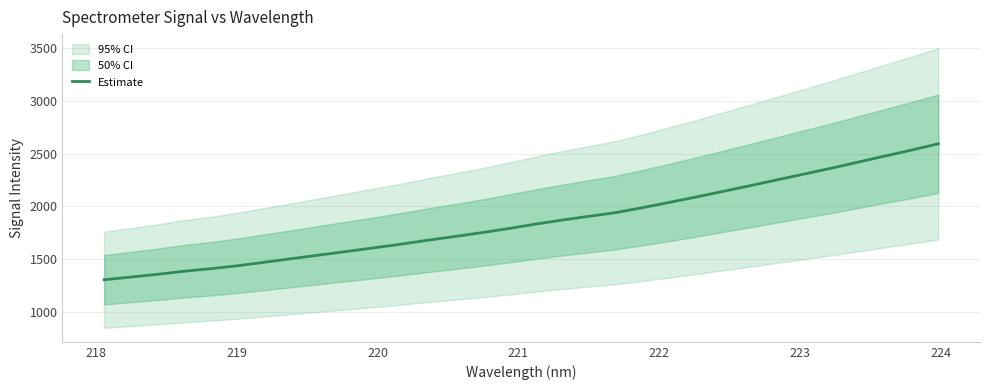

Does the chart have visible grid lines?

Yes